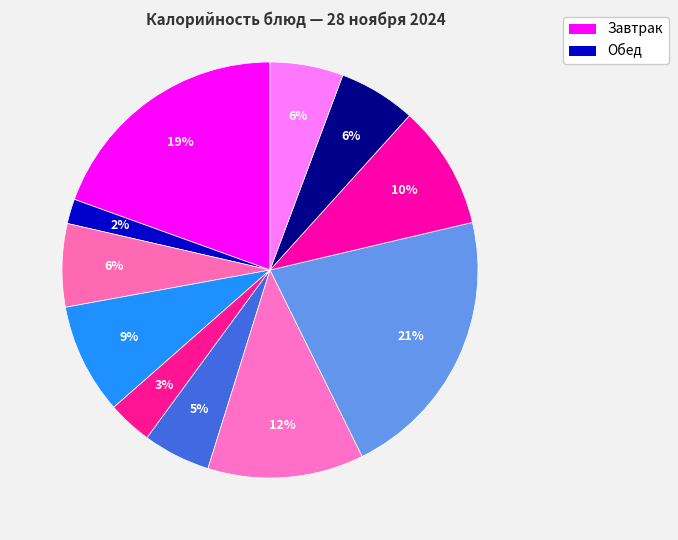

Is there a majority slice in this chart?

No